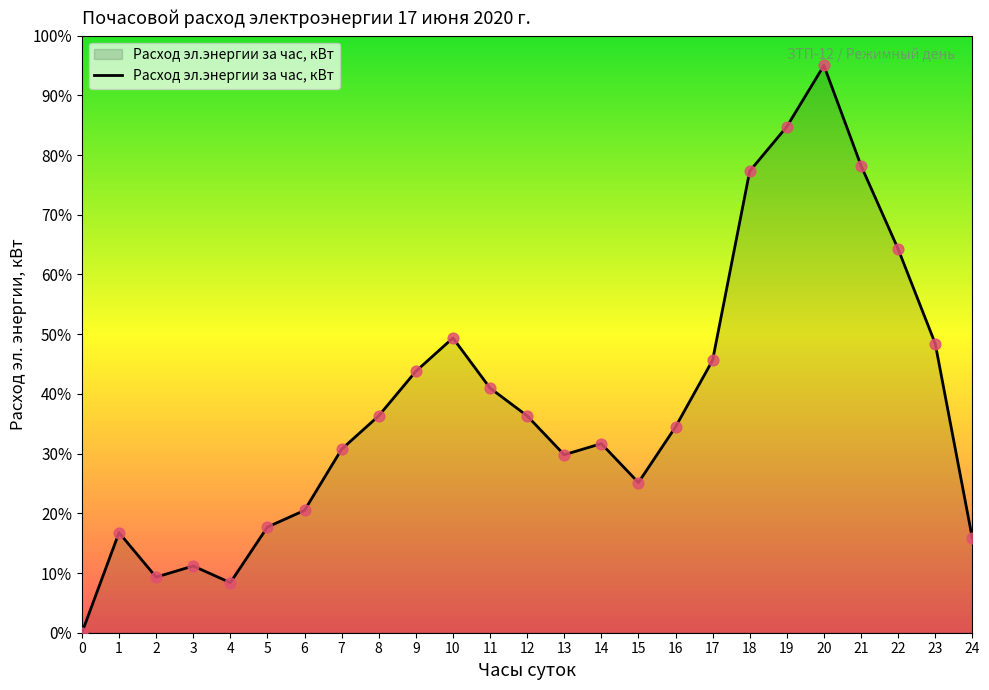

What is the change in value from 19 to 21?

-6.5